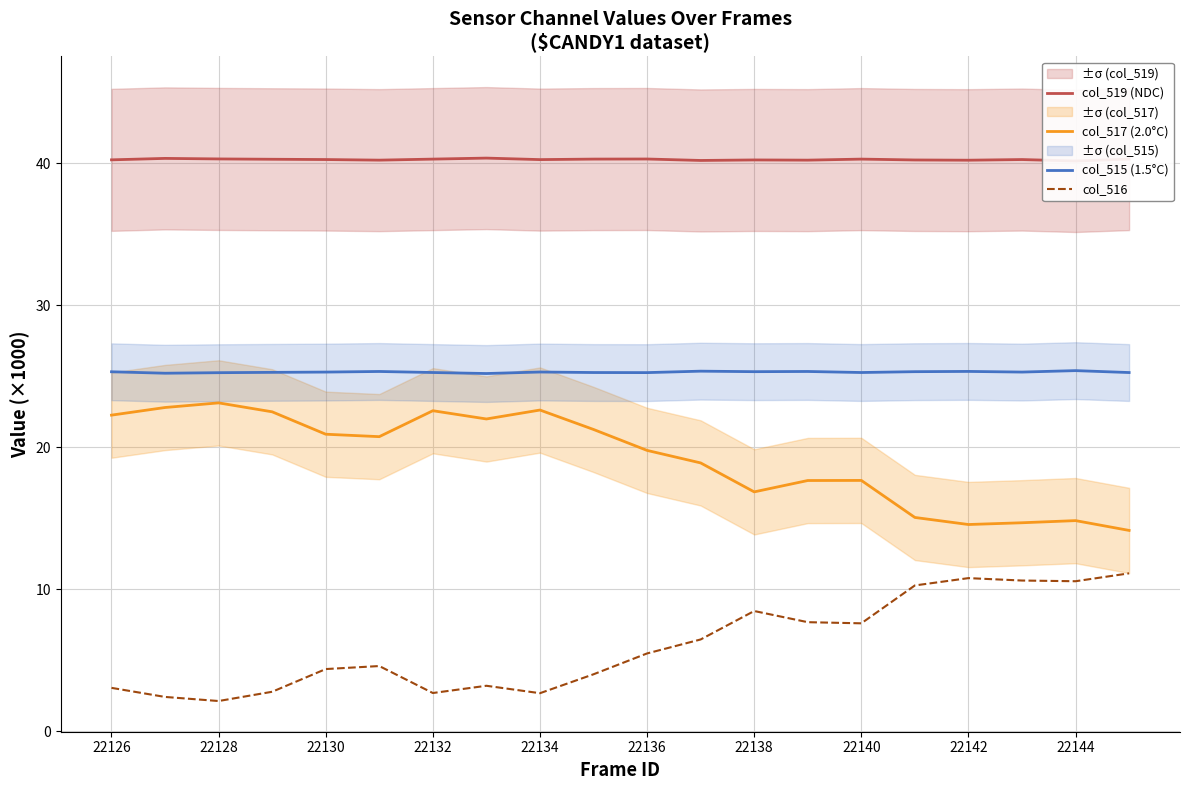

Which series changed the most between 11 and 15?

col_517 (2.0°C)